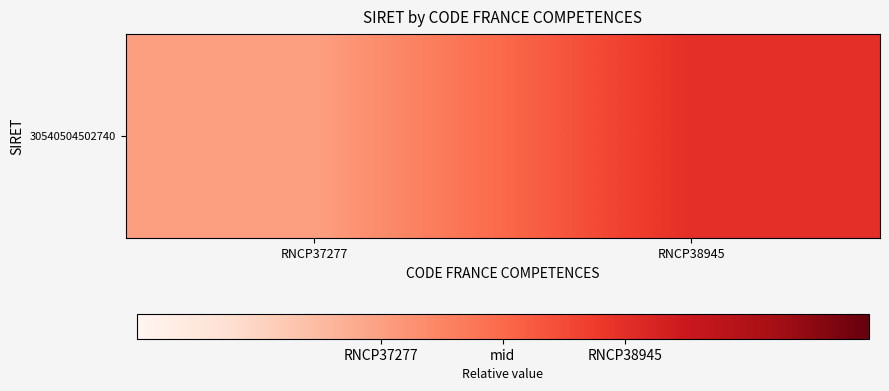

At which label is the value closest to 0?

RNCP37277